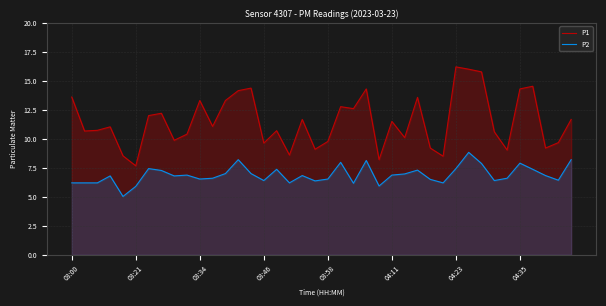

True or false: P1 and P2 intersect in this chart.

False